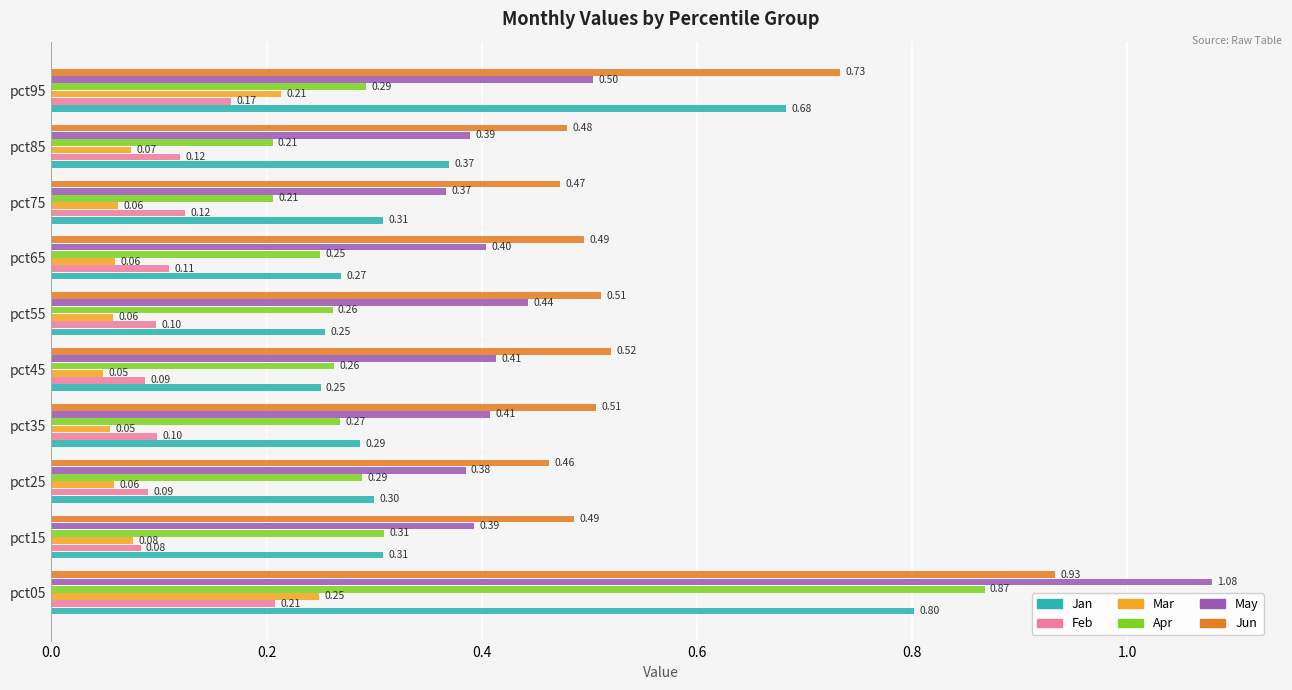

What is the difference between the maximum and minimum values in the Feb series?

0.1